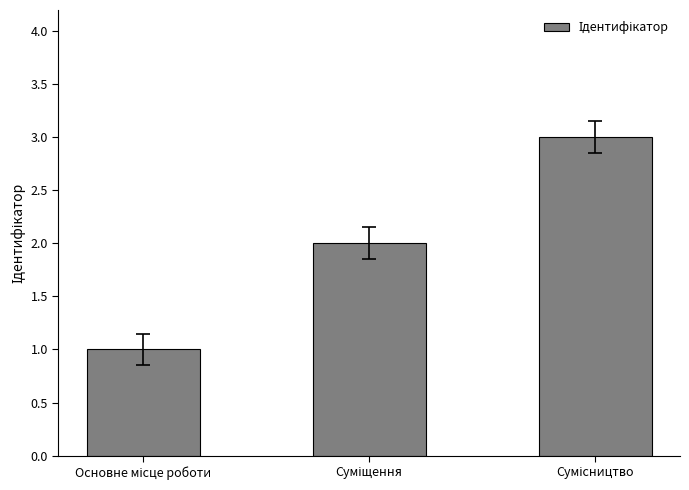

How many categories are shown in the chart?

3